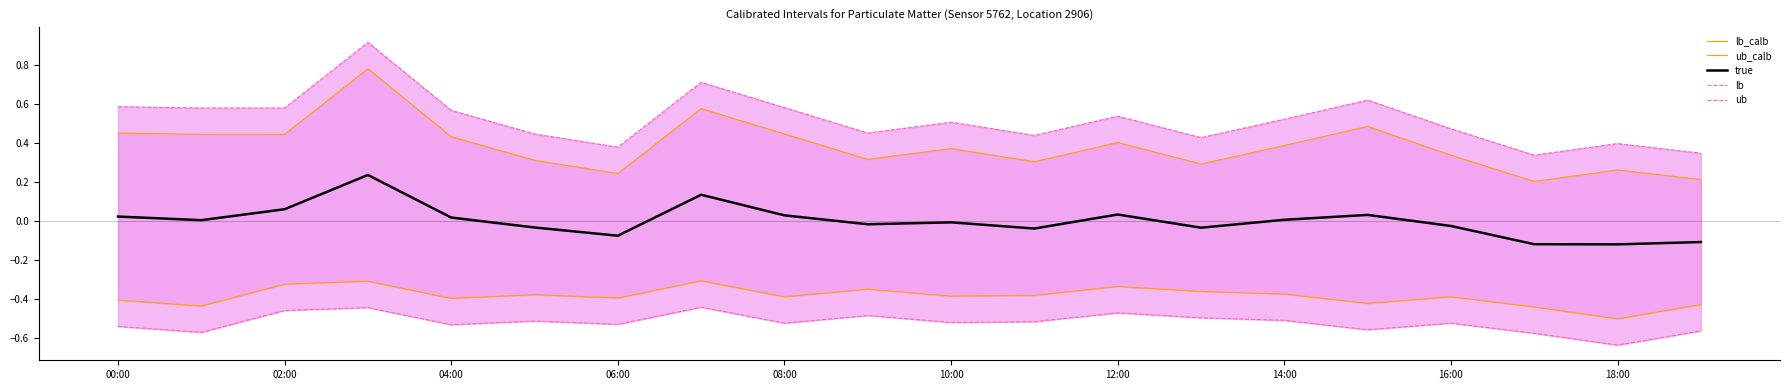

What is the sum of all lb_calb values?

-7.7